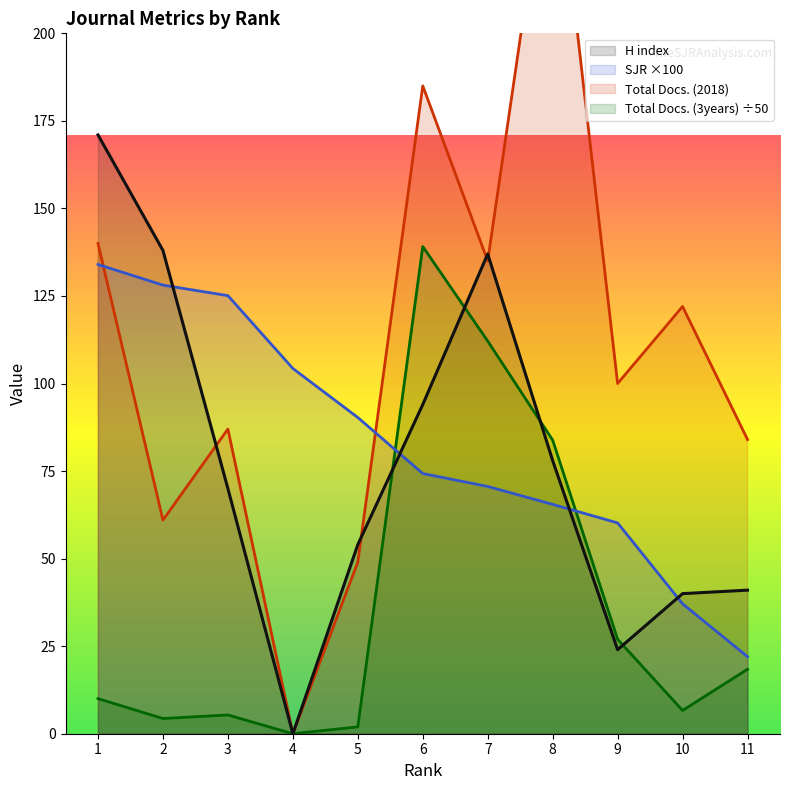

Which category has the lowest value in the Total Docs. (3years) series?

4